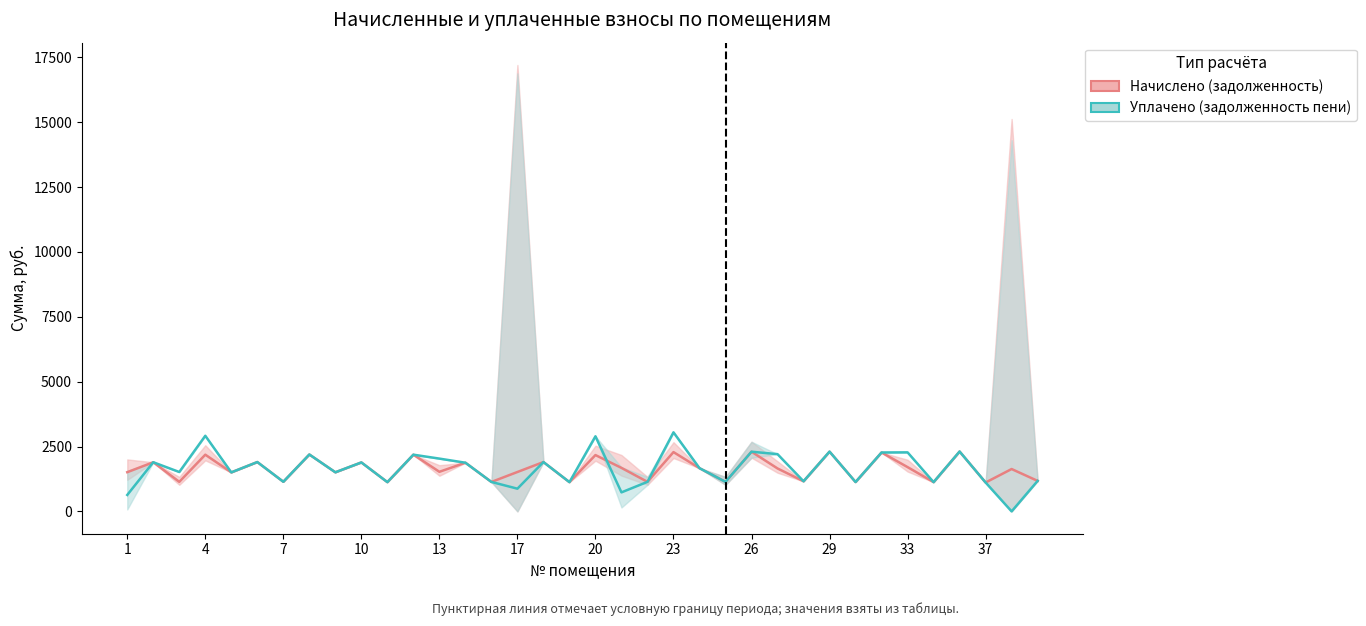

Which series has the largest total across all categories?

Уплачено (задолженность пени)